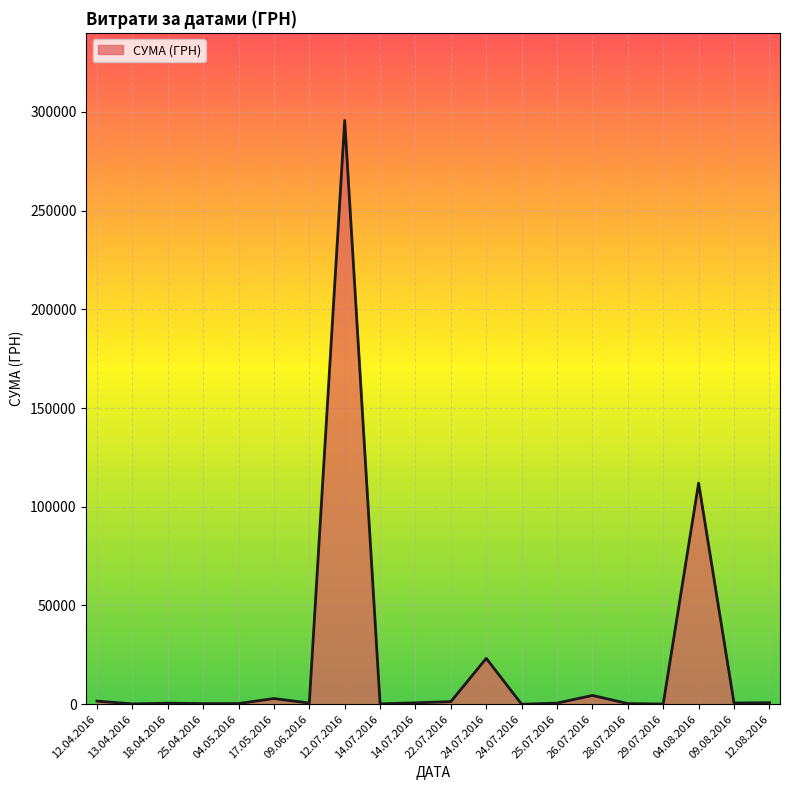

Does the chart display data point markers on the line(s)?

No